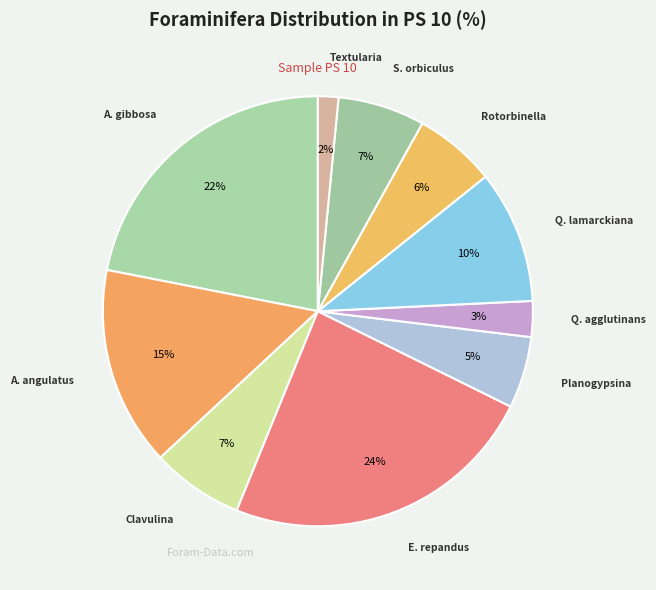

To the nearest percent, what percentage of the pie is E. repandus?

24%